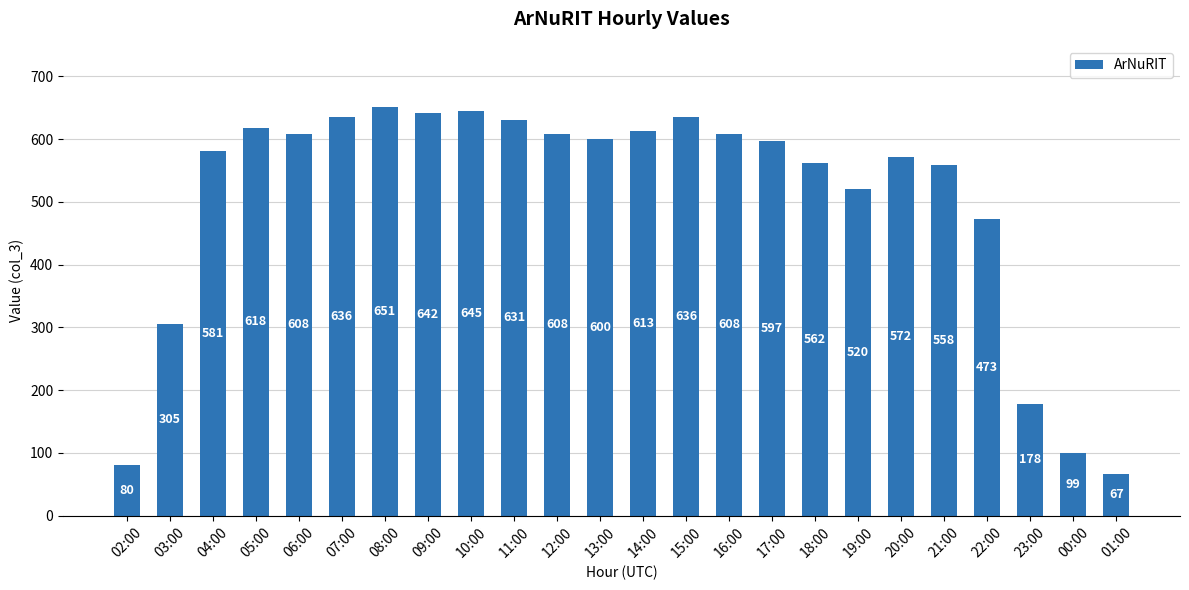

What is the value of the 19th bar from the left?

572